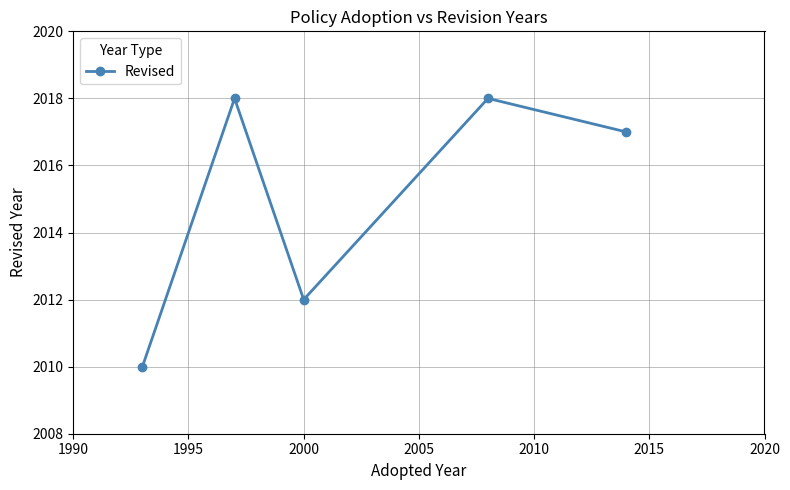

What is the difference between the maximum and minimum values?

8